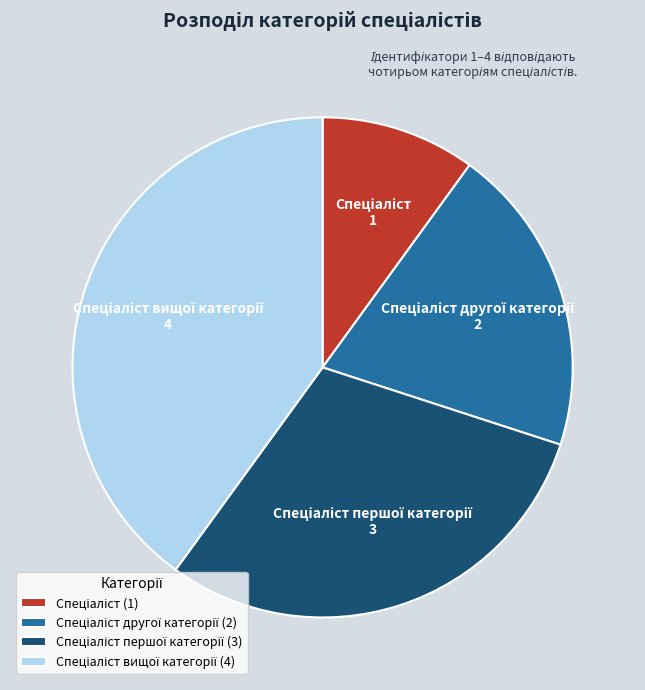

Does any single category account for the majority?

No